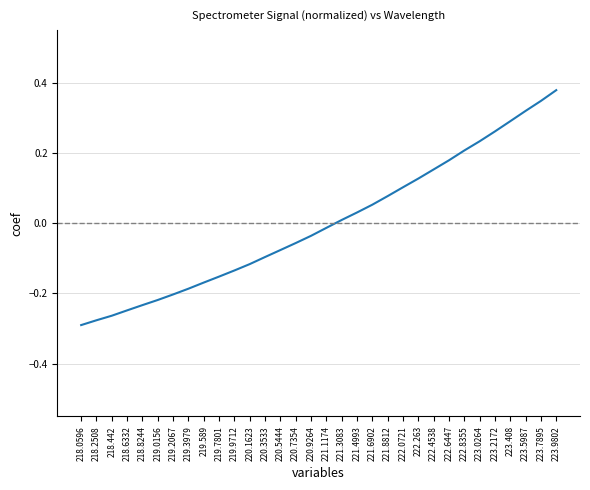

Rank the categories by value from highest to lowest.

223.9802, 223.7895, 223.5987, 223.408, 223.2172, 223.0264, 222.8355, 222.6447, 222.4538, 222.263, 222.0721, 221.8812, 221.6902, 221.4993, 221.3083, 221.1174, 220.9264, 220.7354, 220.5444, 220.3533, 220.1623, 219.9712, 219.7801, 219.589, 219.3979, 219.2067, 219.0156, 218.8244, 218.6332, 218.442, 218.2508, 218.0596